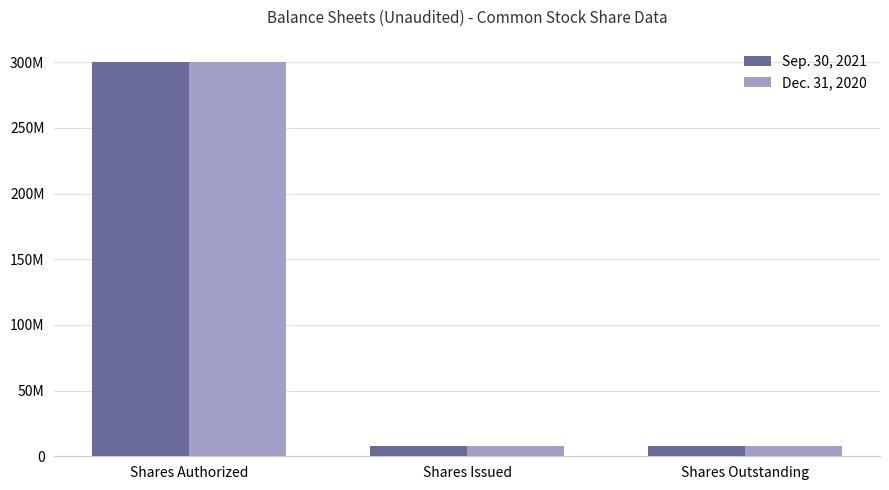

Between Shares Authorized and Shares Issued, which series saw the biggest shift?

Sep. 30, 2021